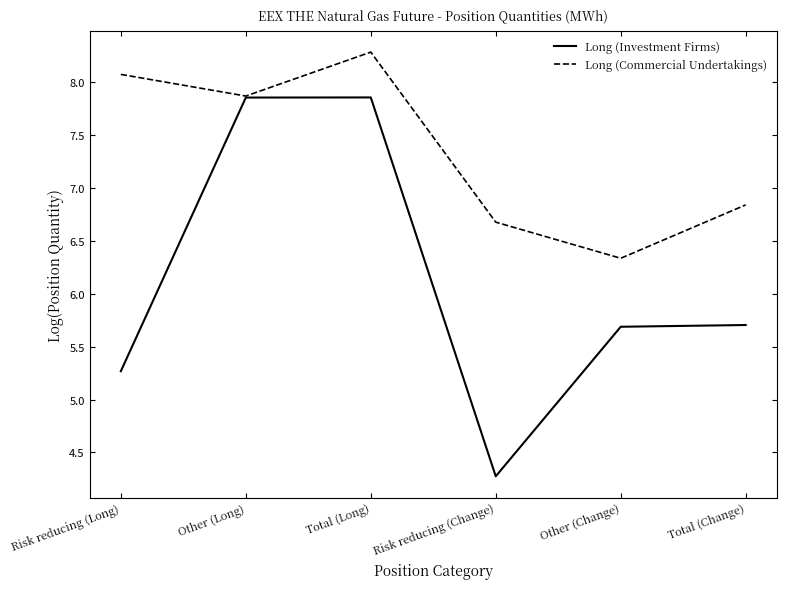

True or false: Long (Investment Firms) has more than 0 points higher than both neighbors.

True